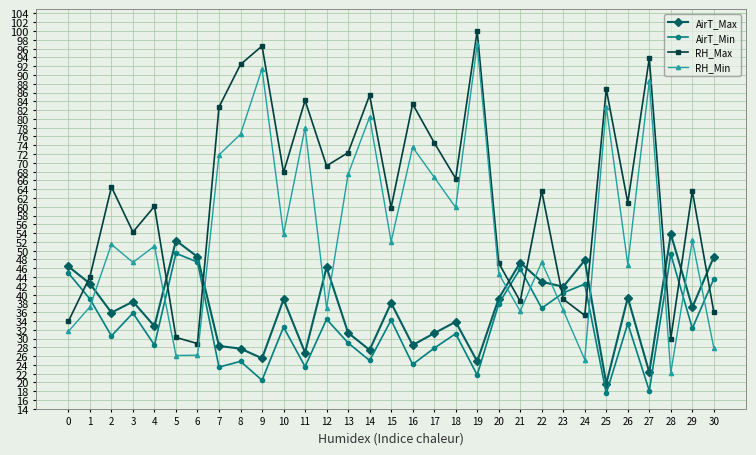

What is the total value across all series at 23?

157.6